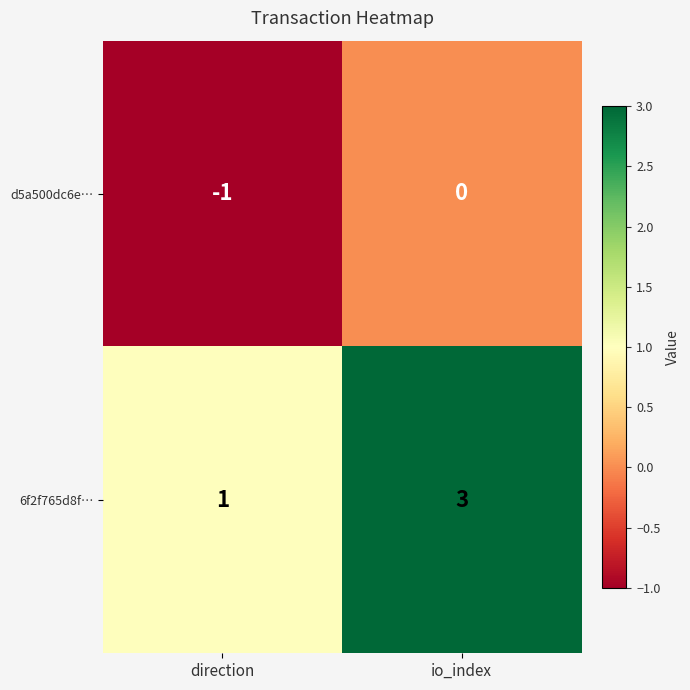

What value does the 6f2f765d8f… series have at io_index?

3